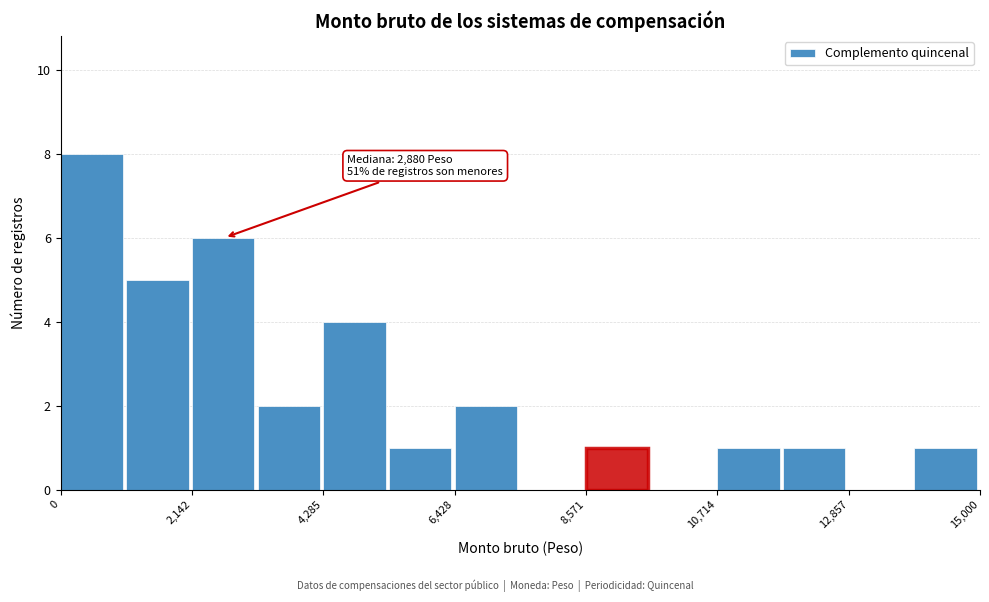

Read against the x-axis, roughly where is the centre of the tallest bar?

500